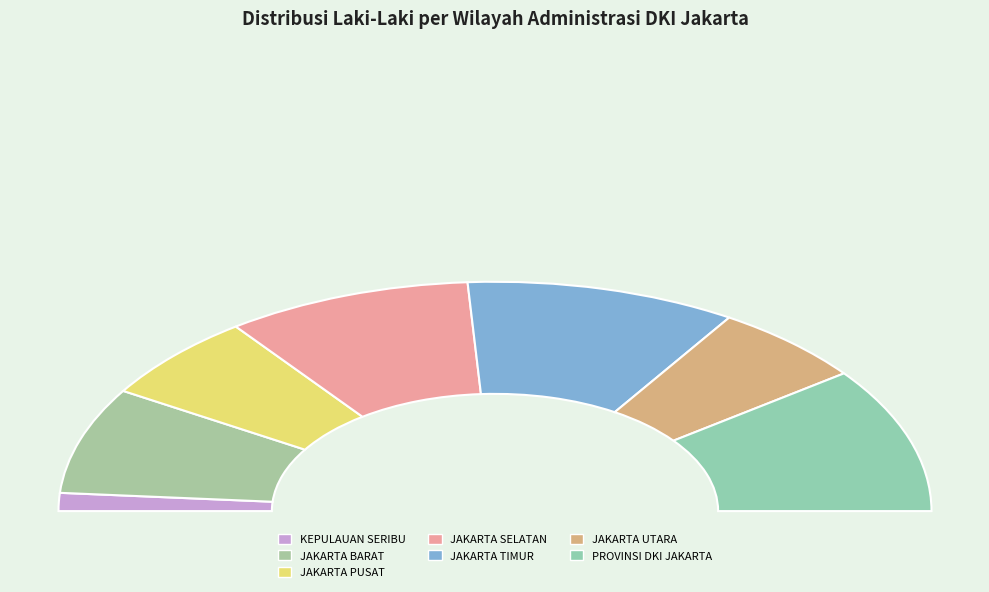

To the nearest percent, what is the combined percentage of KEPULAUAN SERIBU and JAKARTA SELATAN?

21%